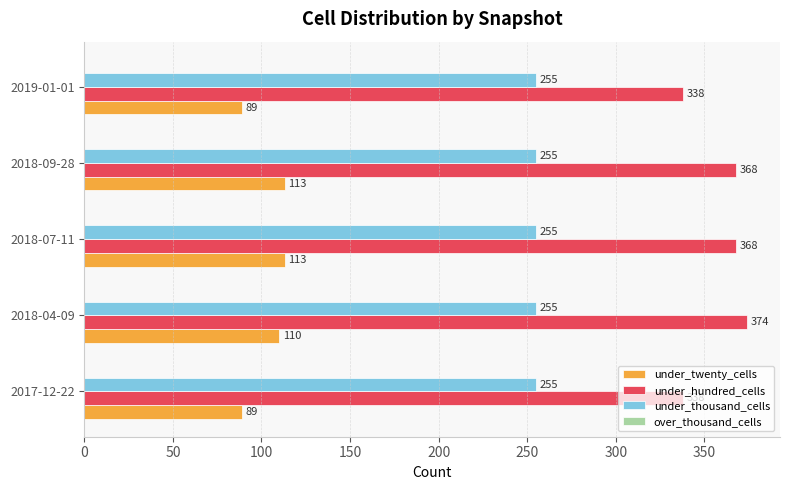

What is the maximum value shown in the chart?

374